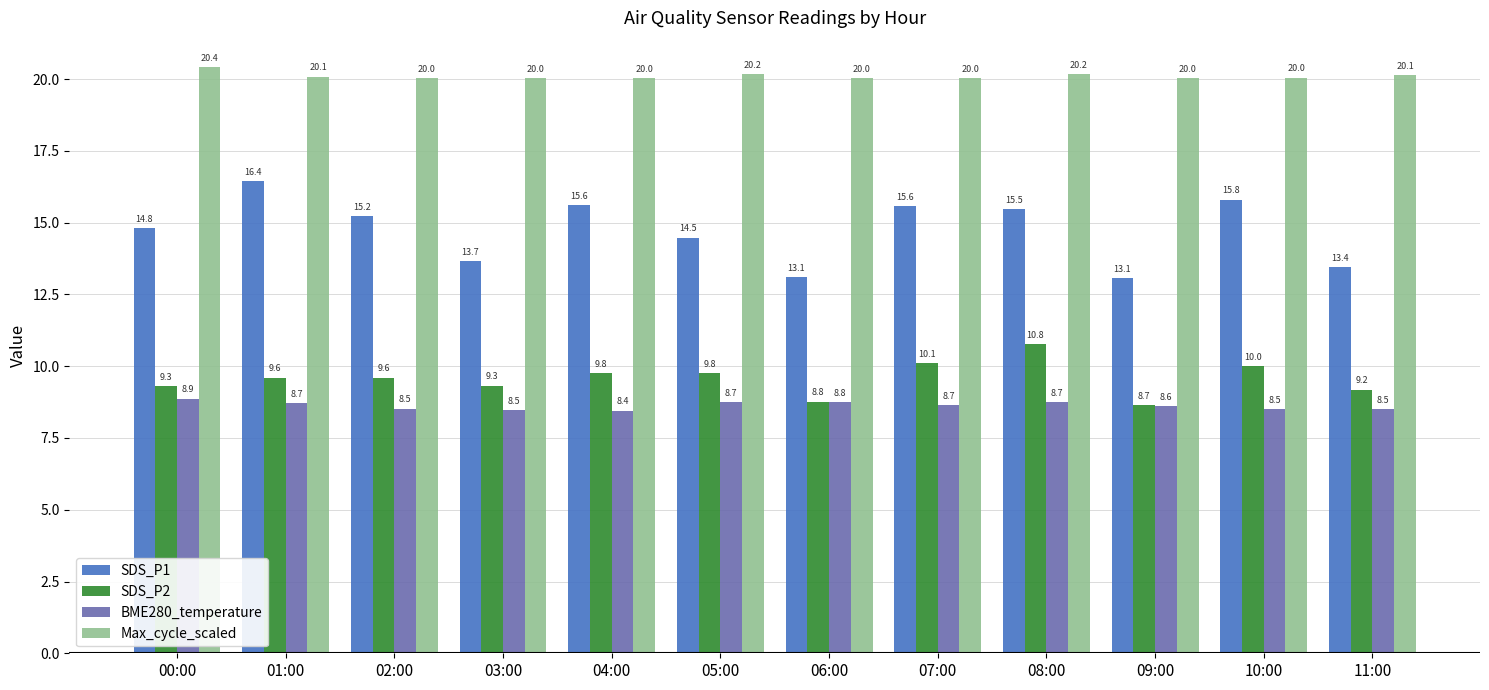

How many data points in SDS_P1 are less than 15?

6